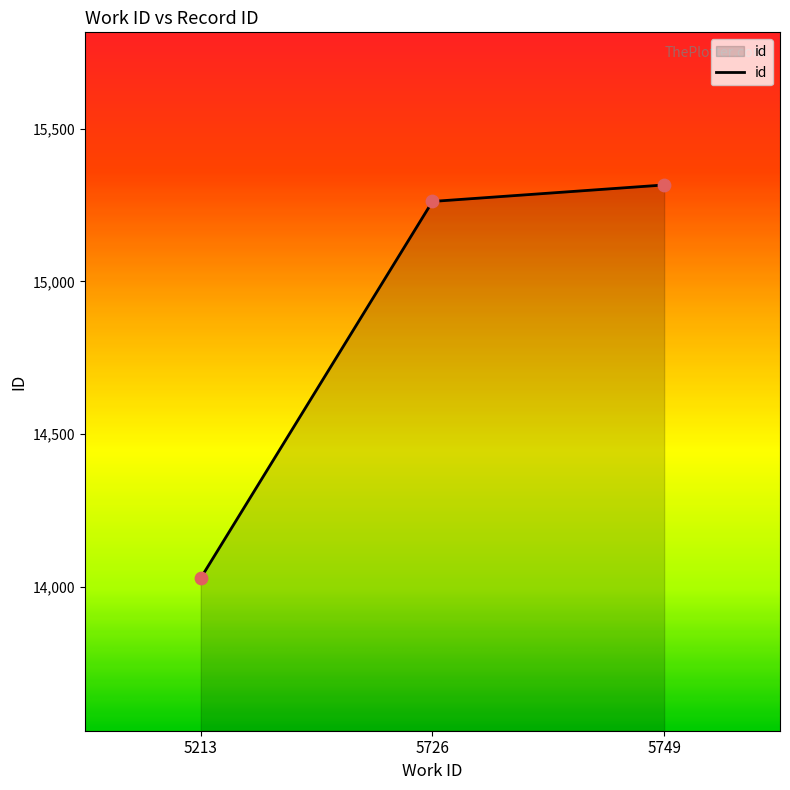

Approximately how many times larger is the value at 5749 compared to 5213?

1.1